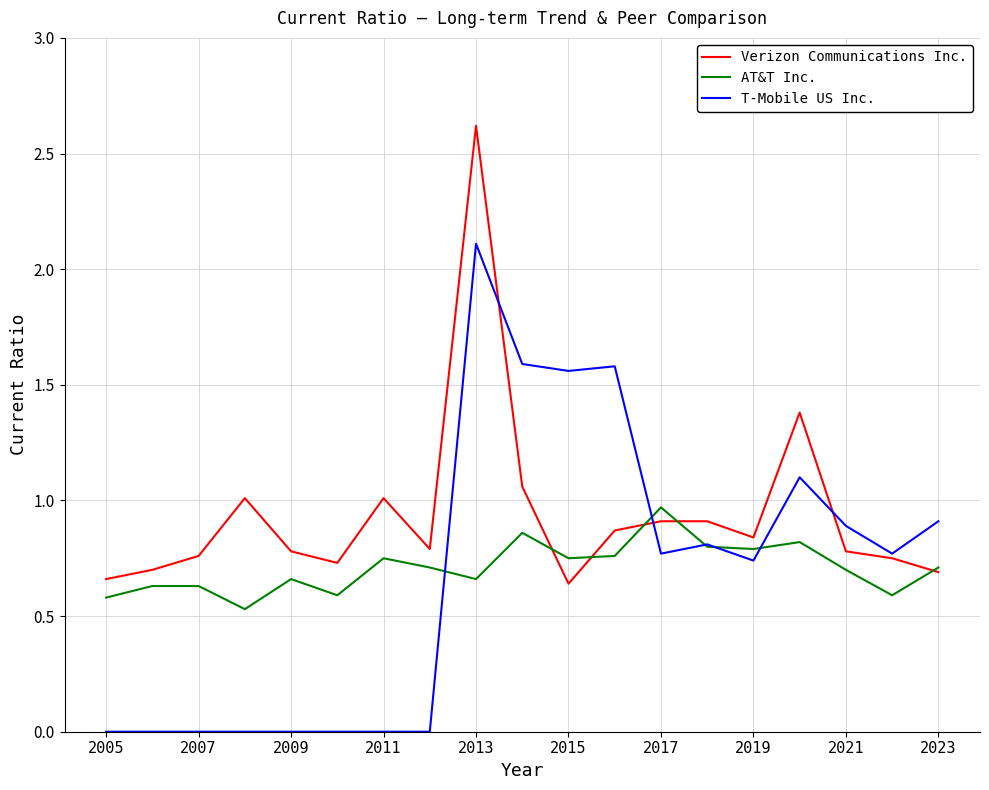

List the series in order of their peak value, highest first.

Verizon Communications Inc., T-Mobile US Inc., AT&T Inc.